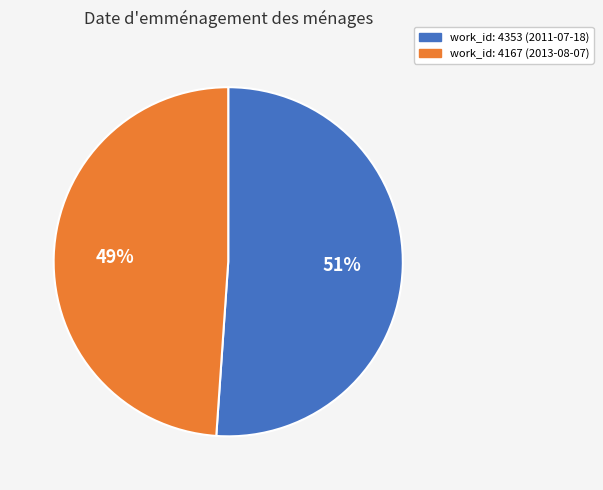

To the nearest percent, what is the average slice percentage?

50%